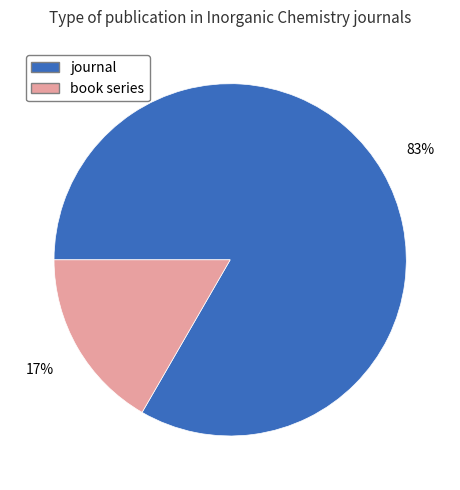

To the nearest percent, what portion does journal represent?

83%